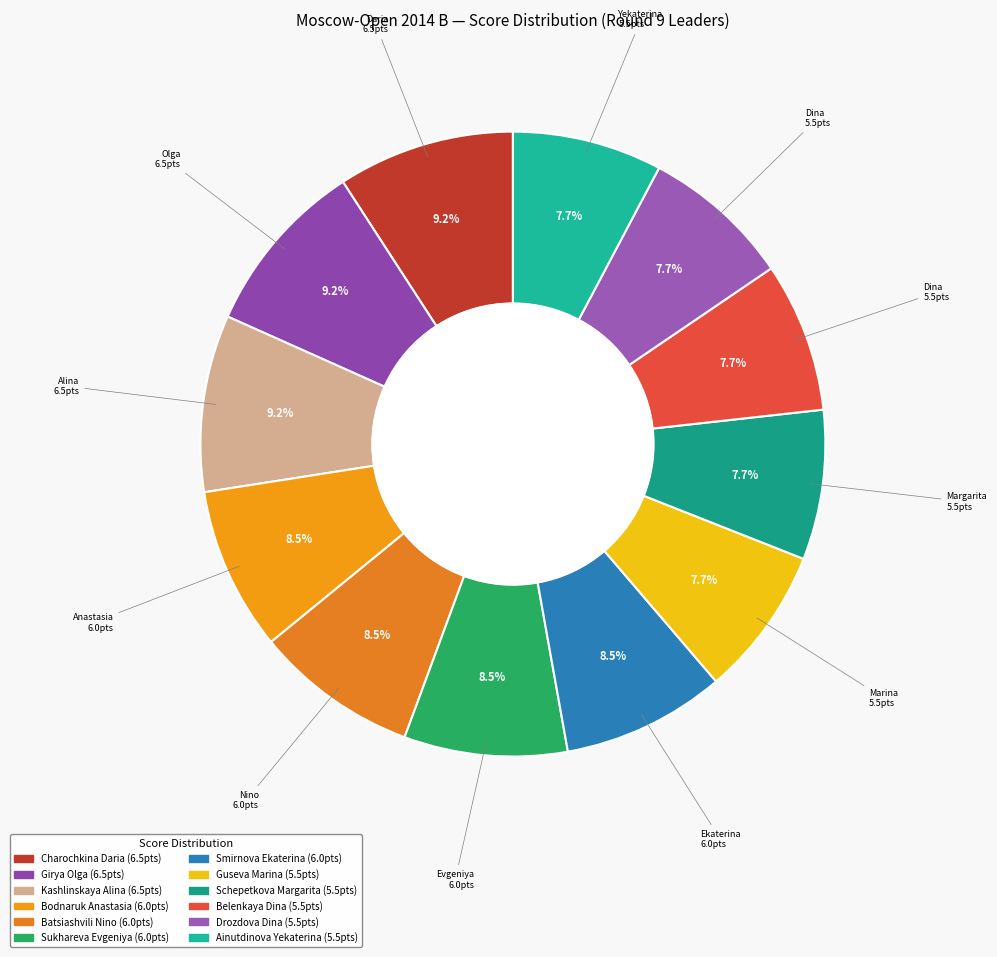

What percentage is the Charochkina Daria slice, to the nearest percent?

9%